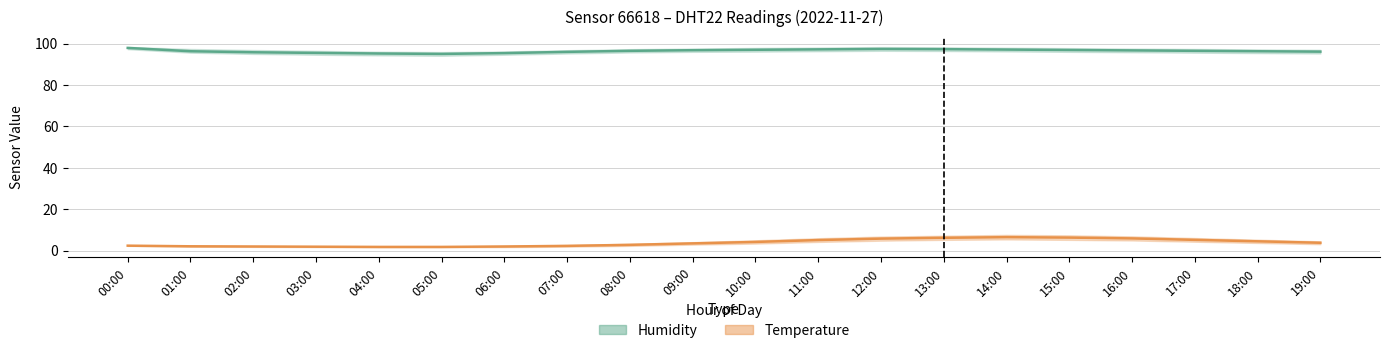

Where is the first local maximum for humidity (center)?

12:00